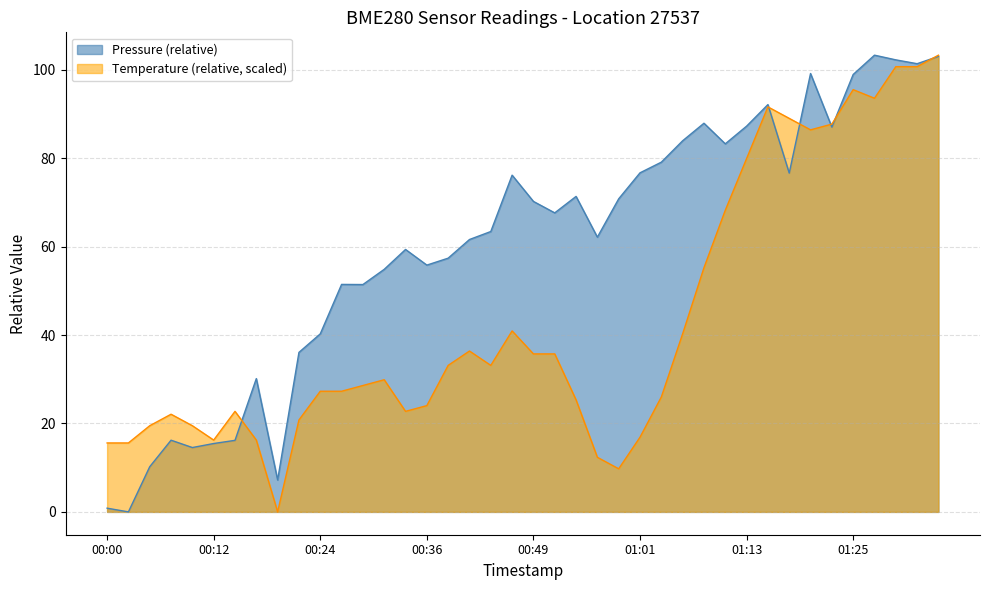

At 2024-01-06T00:44:11, list the series in order from smallest to largest.

Temperature, Pressure